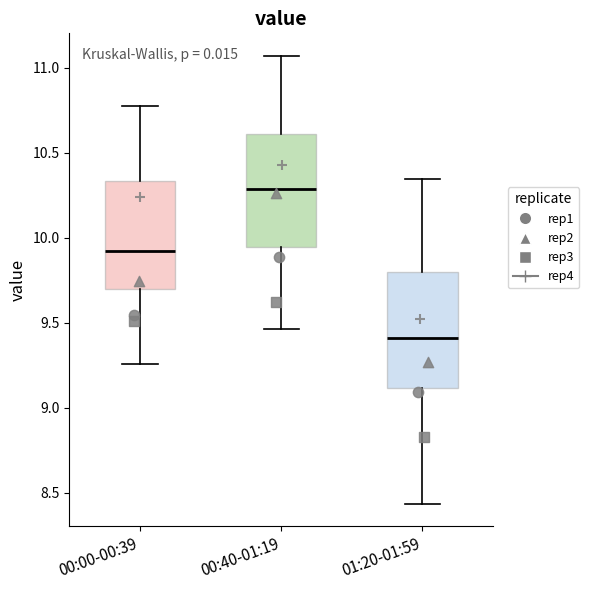

Where does the upper whisker of the box for 00:00-00:39 end on the y-axis? The values are not printed on the chart, so give them approximately, as read against the axis.

10.75